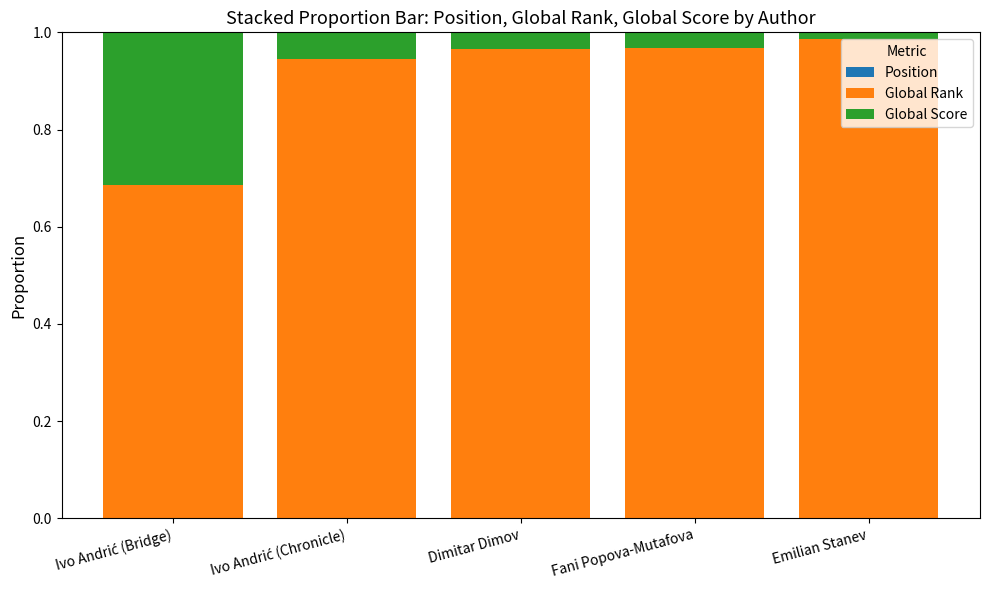

At which category is the sum across all series the highest?

Ivo Andrić (Bridge)